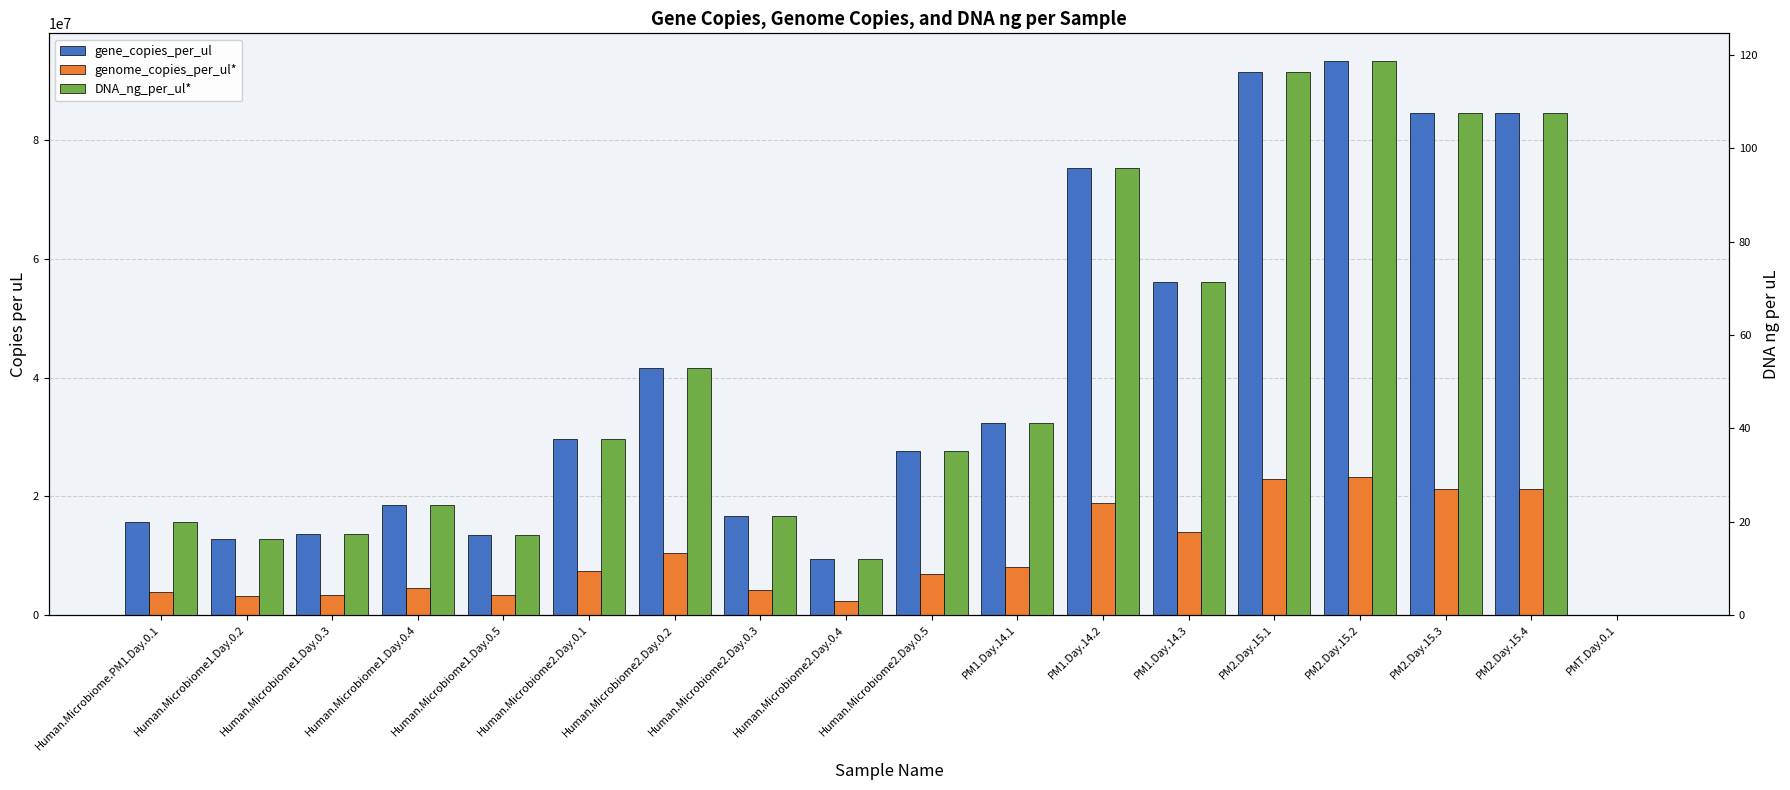

Which series has the largest total across all categories?

gene_copies_per_ul